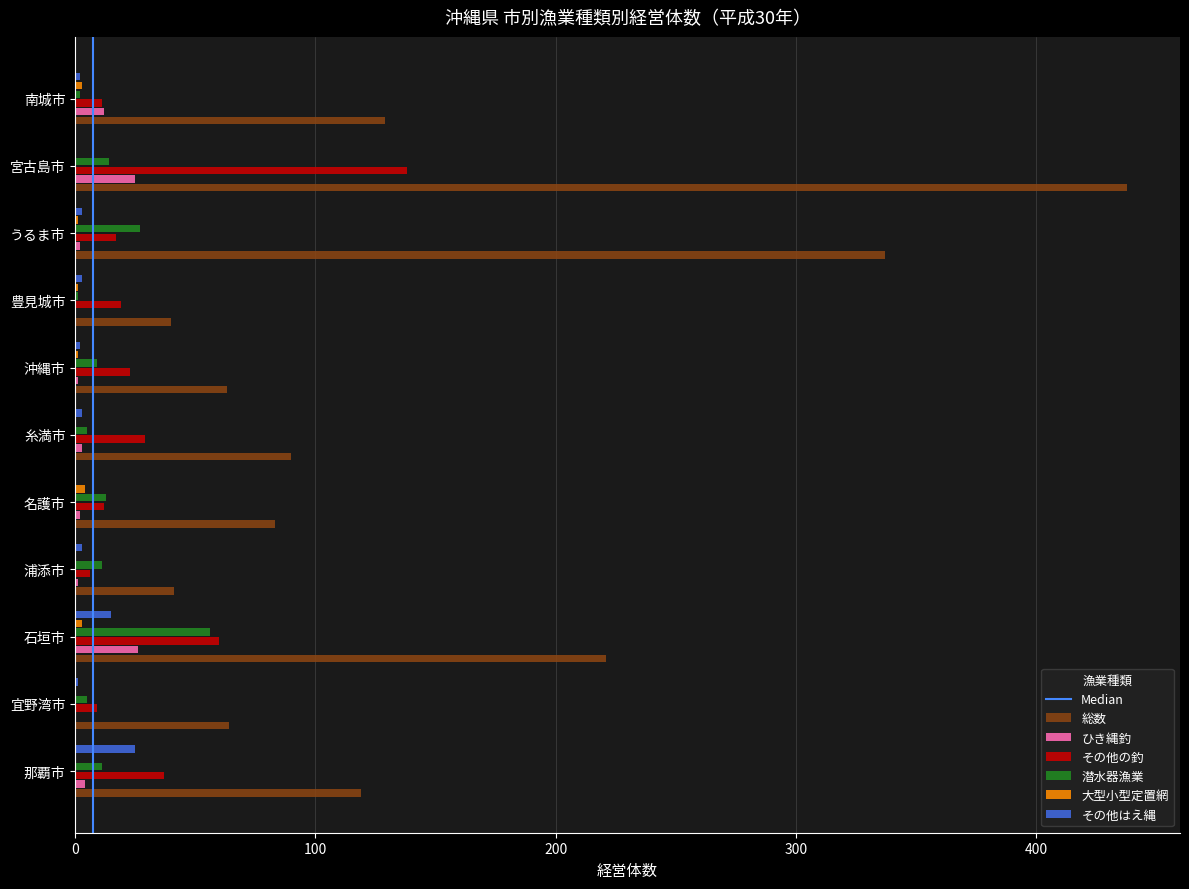

Between 那覇市 and 浦添市, which series saw the biggest shift?

総数